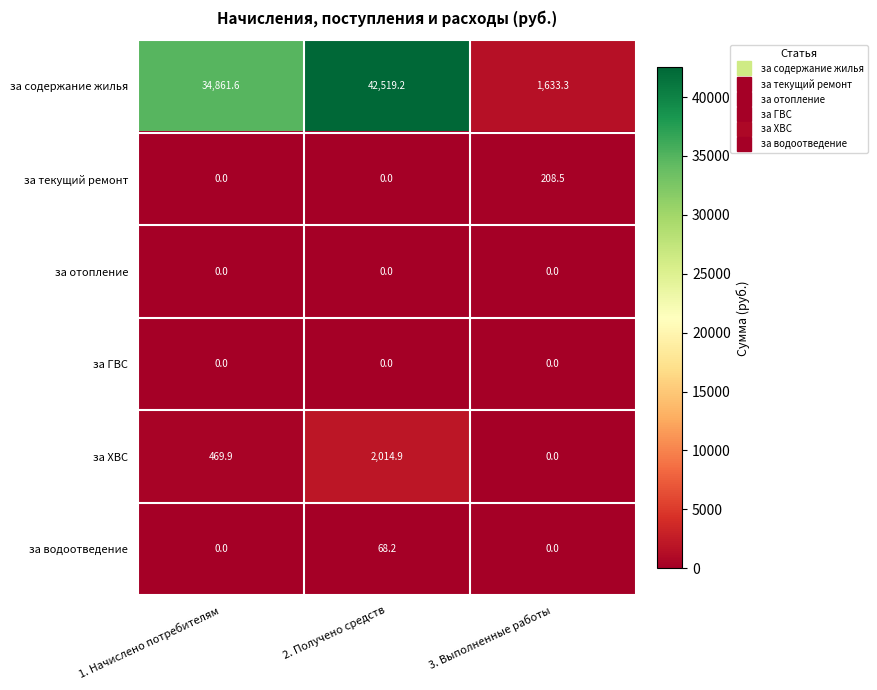

Count the number of categories in the chart.

3